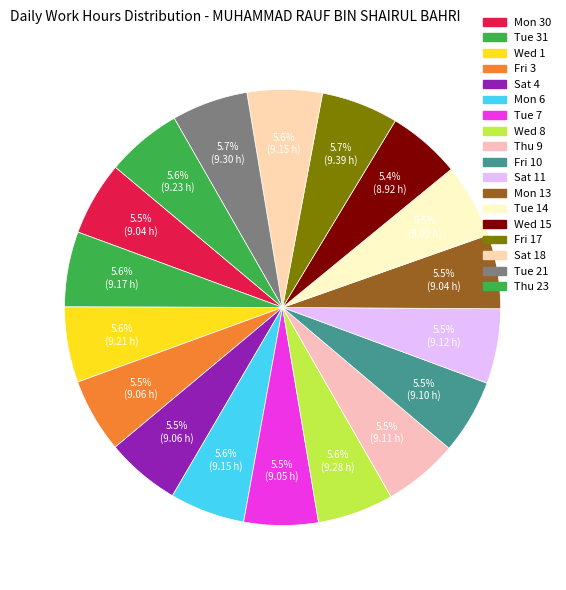

How many slices are in this pie chart?

18